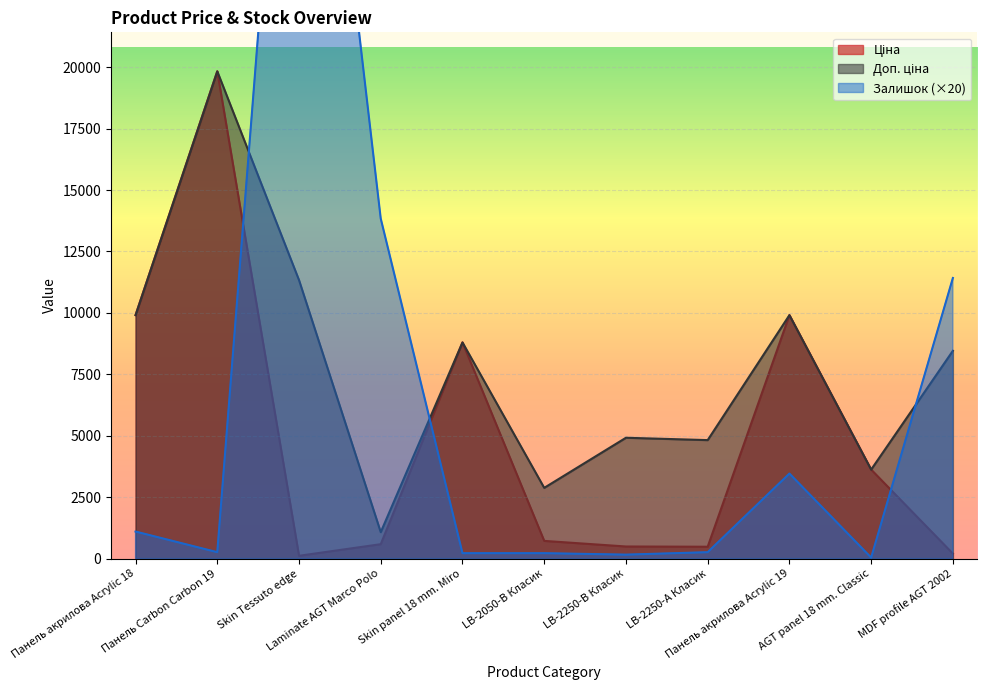

What value does the Ціна series have at Laminate AGT Marco Polo?

586.0